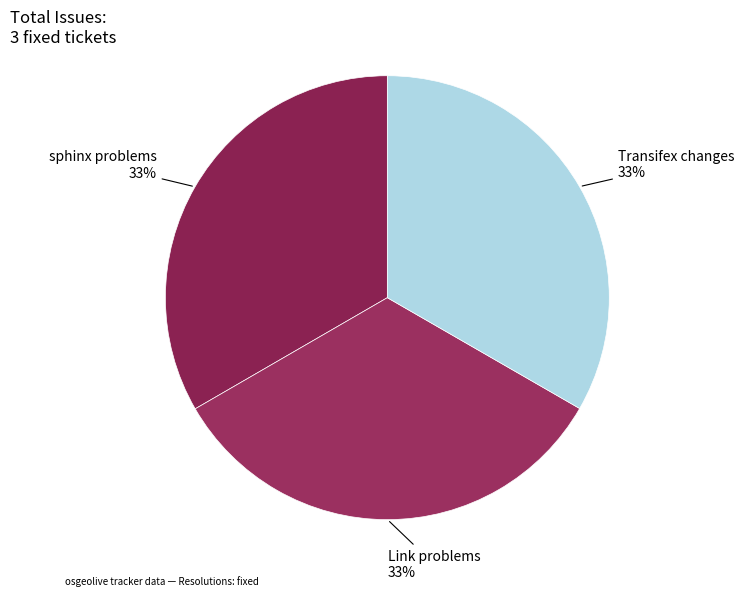

Count the number of slices in the pie.

3